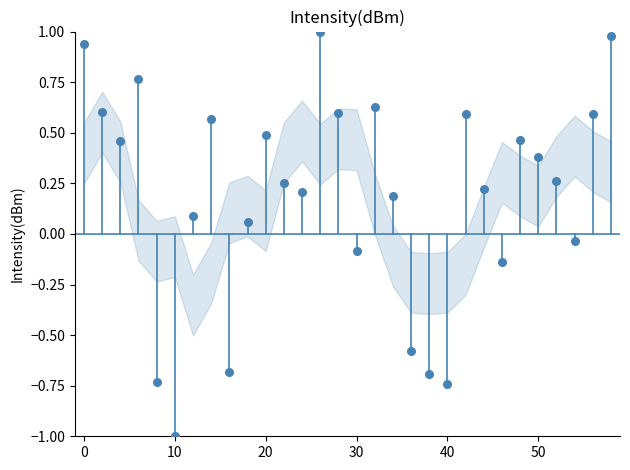

What is the range of X values (max minus min)?

58.0